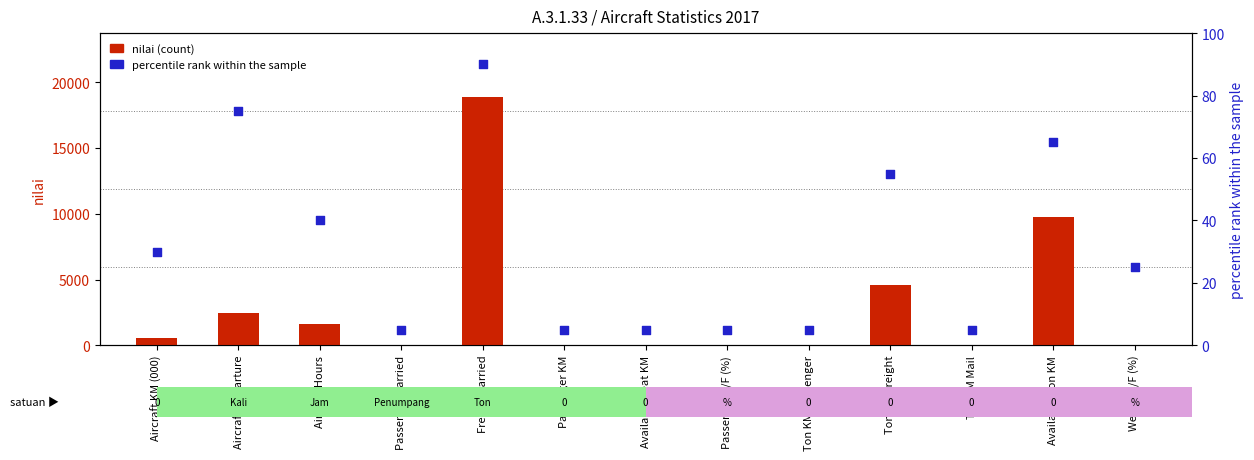

At how many categories does at least one series exceed 16433?

1